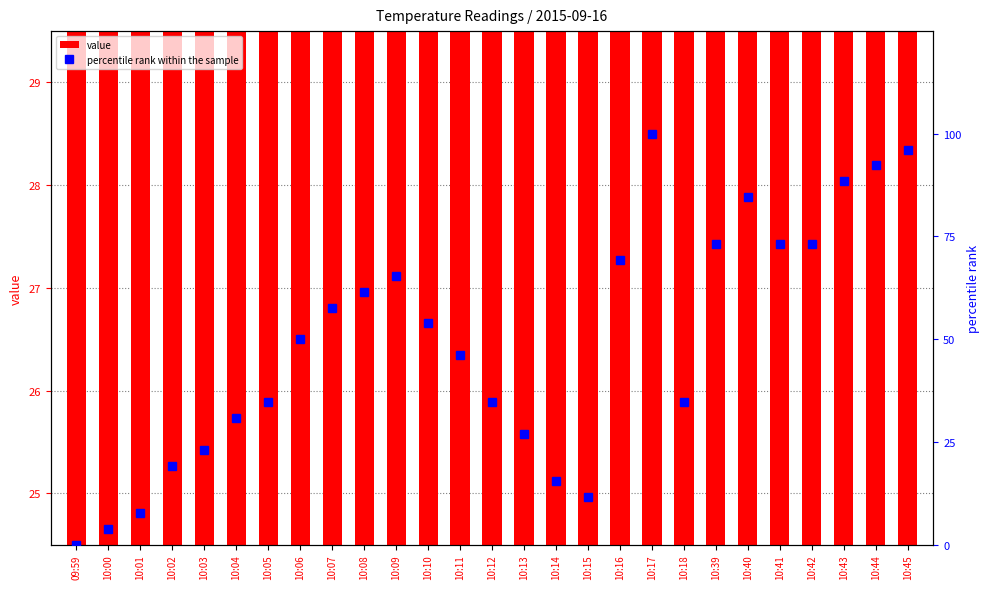

Is the value of value at 10:01 greater than the value of percentile rank within the sample at 10:07?

No